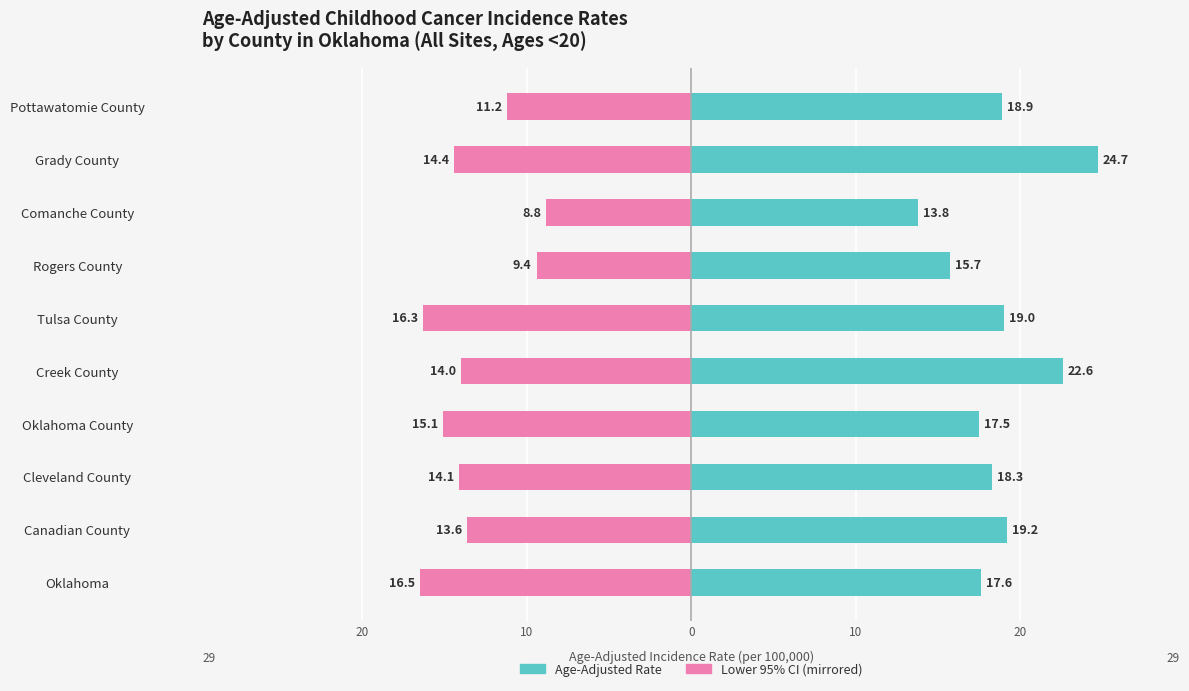

How many bars are there in total?

20